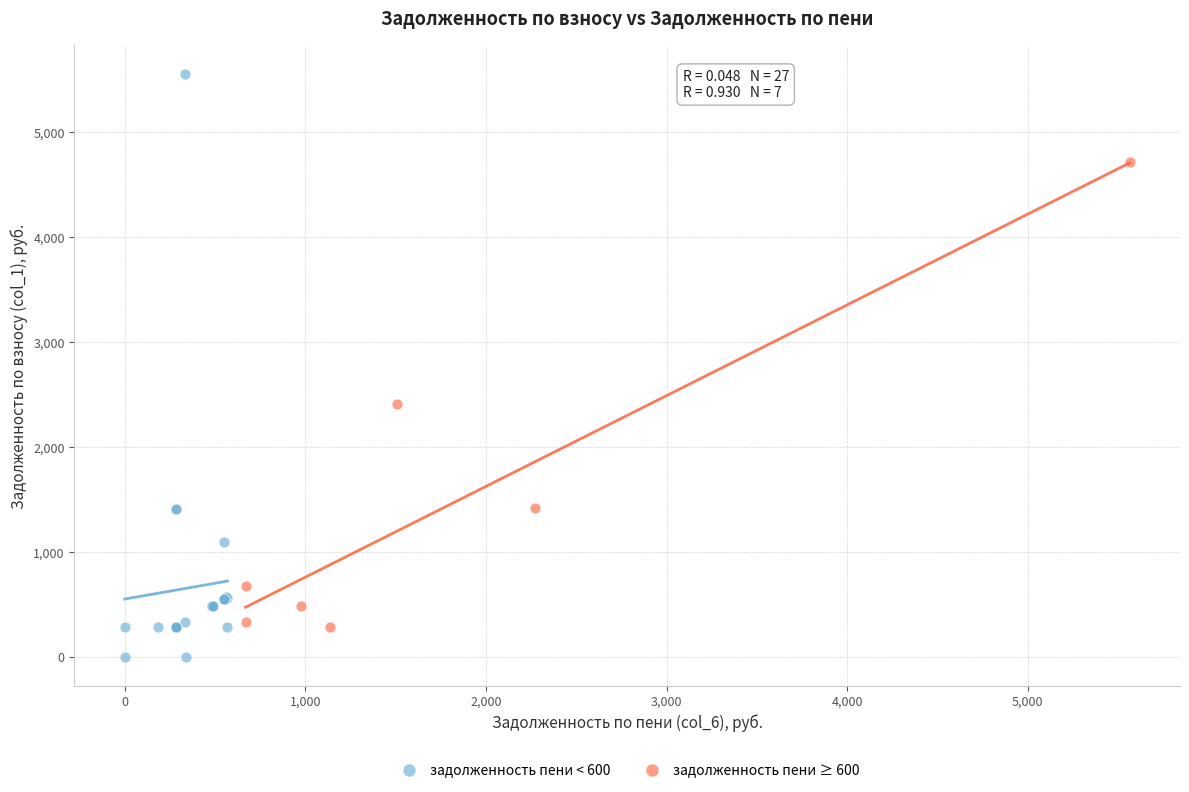

Which series contains the highest Y value?

задолженность пени < 600